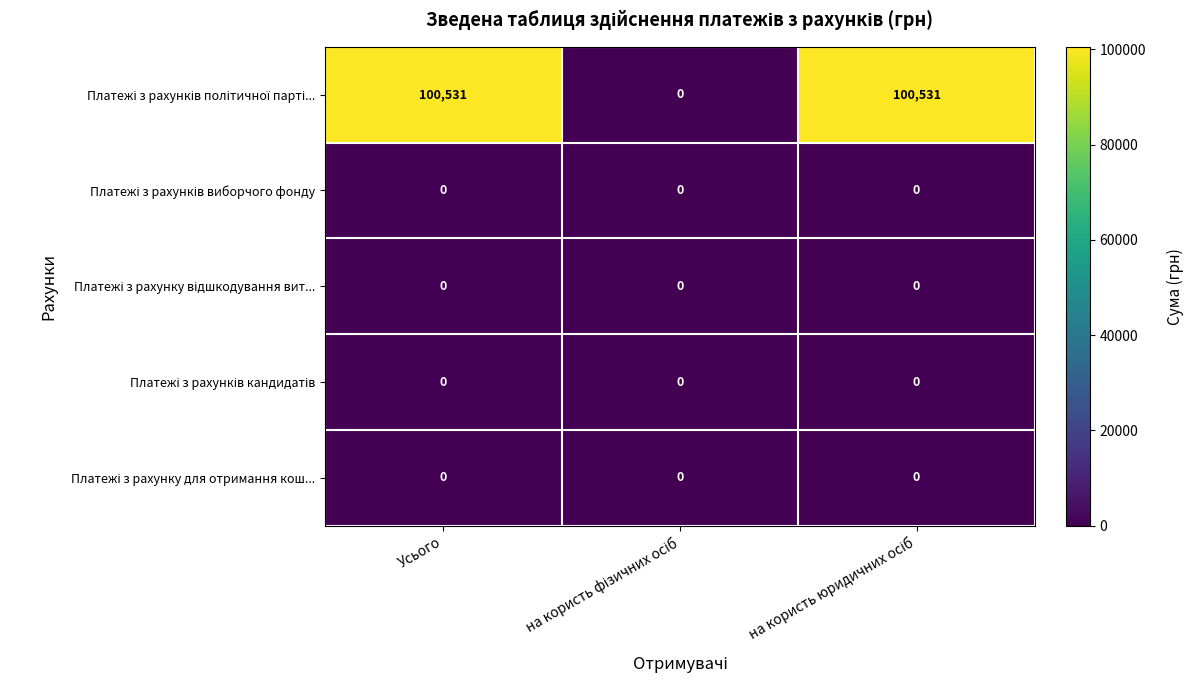

What is the spread (max minus min) of values at Усього?

100531